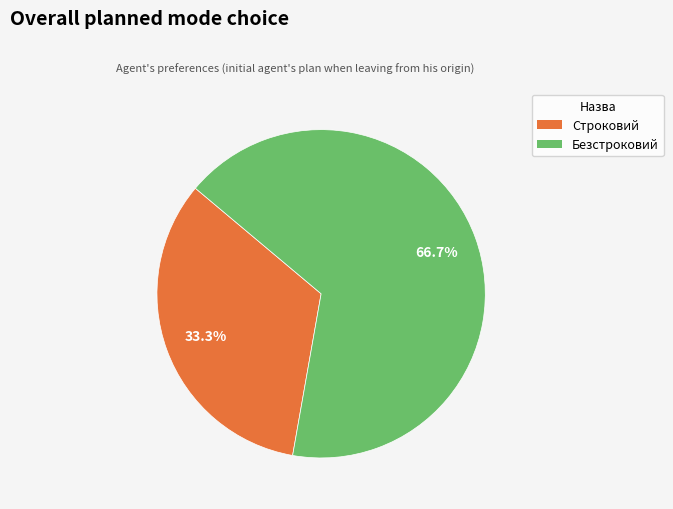

To the nearest percent, what is the difference between the Строковий and Безстроковий slice percentages?

33%